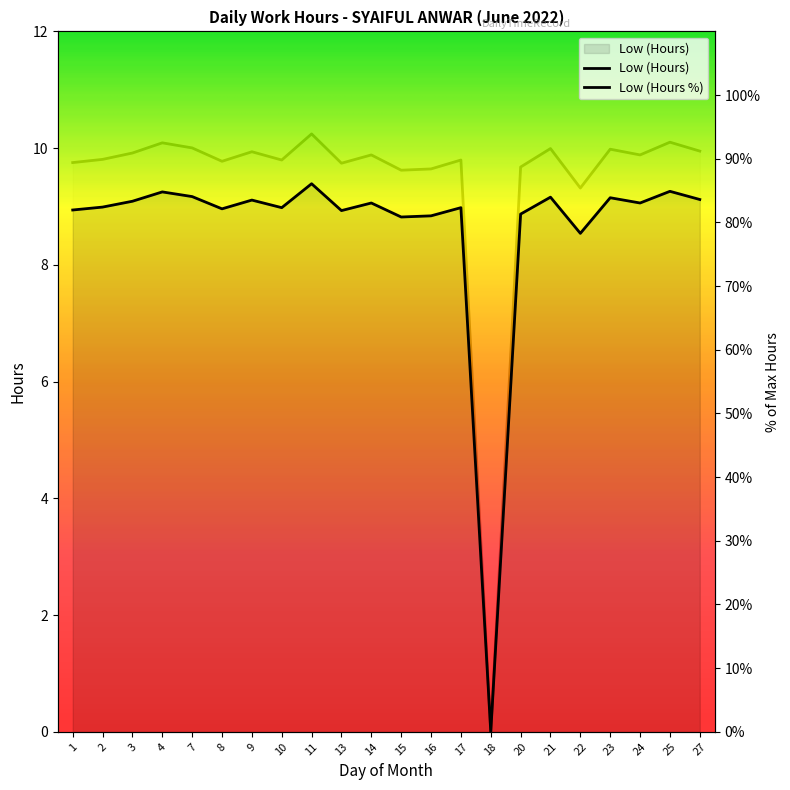

Which has a higher value, 10 or 24?

24